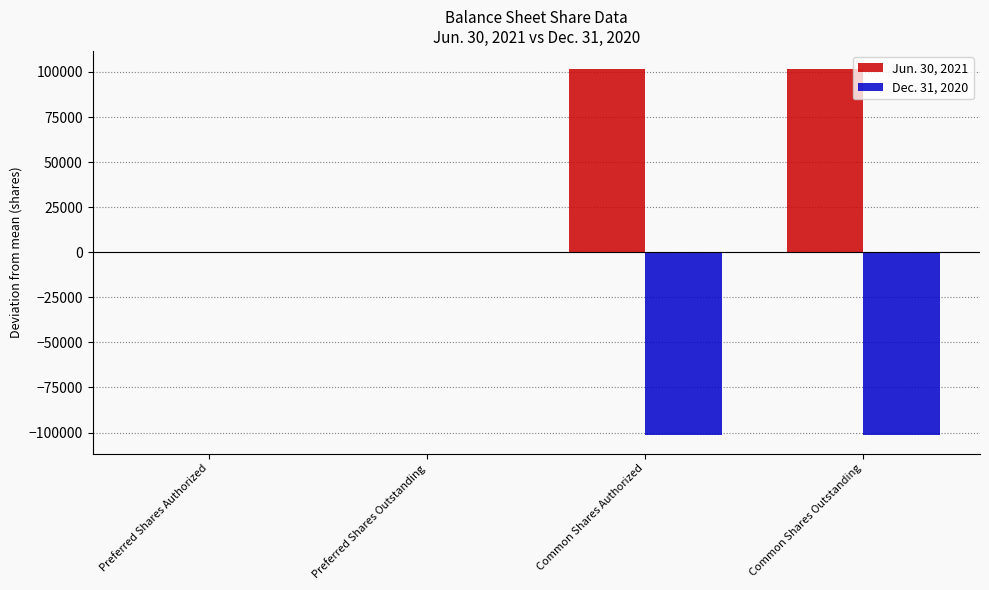

What is the sum of the Dec. 31, 2020 values at Common Shares Authorized and Preferred Shares Authorized?

-101500